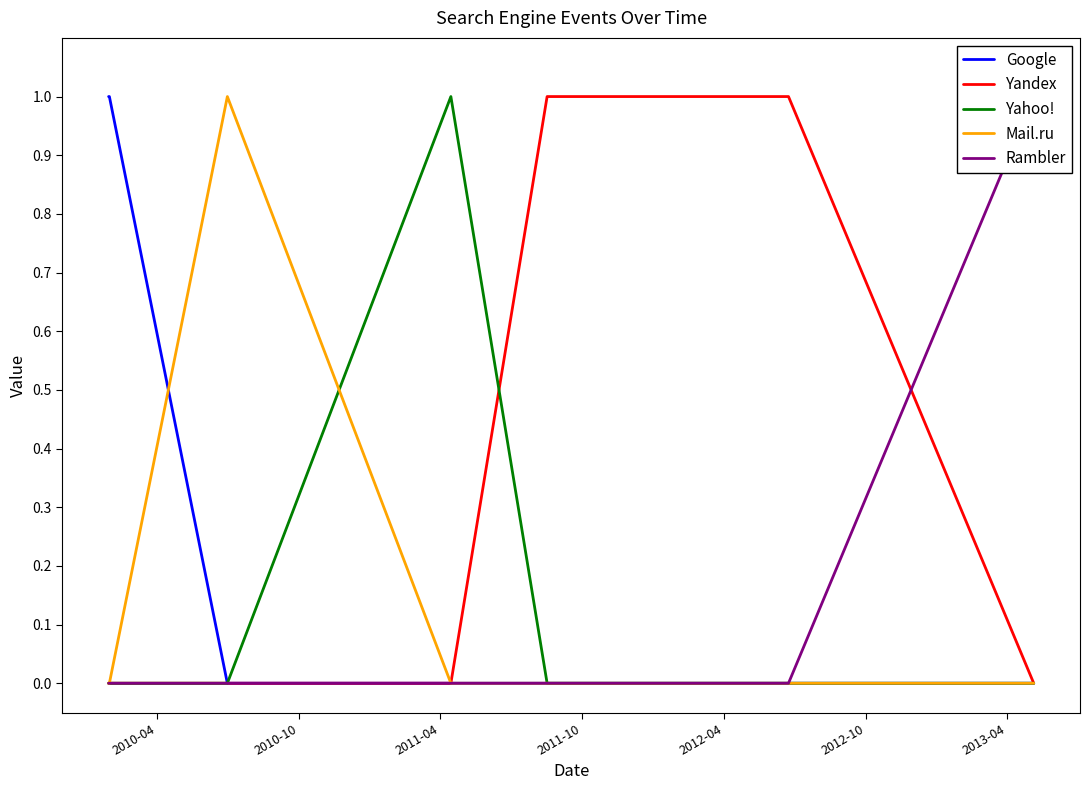

Which category has the highest value in the Yandex series?

2012-04